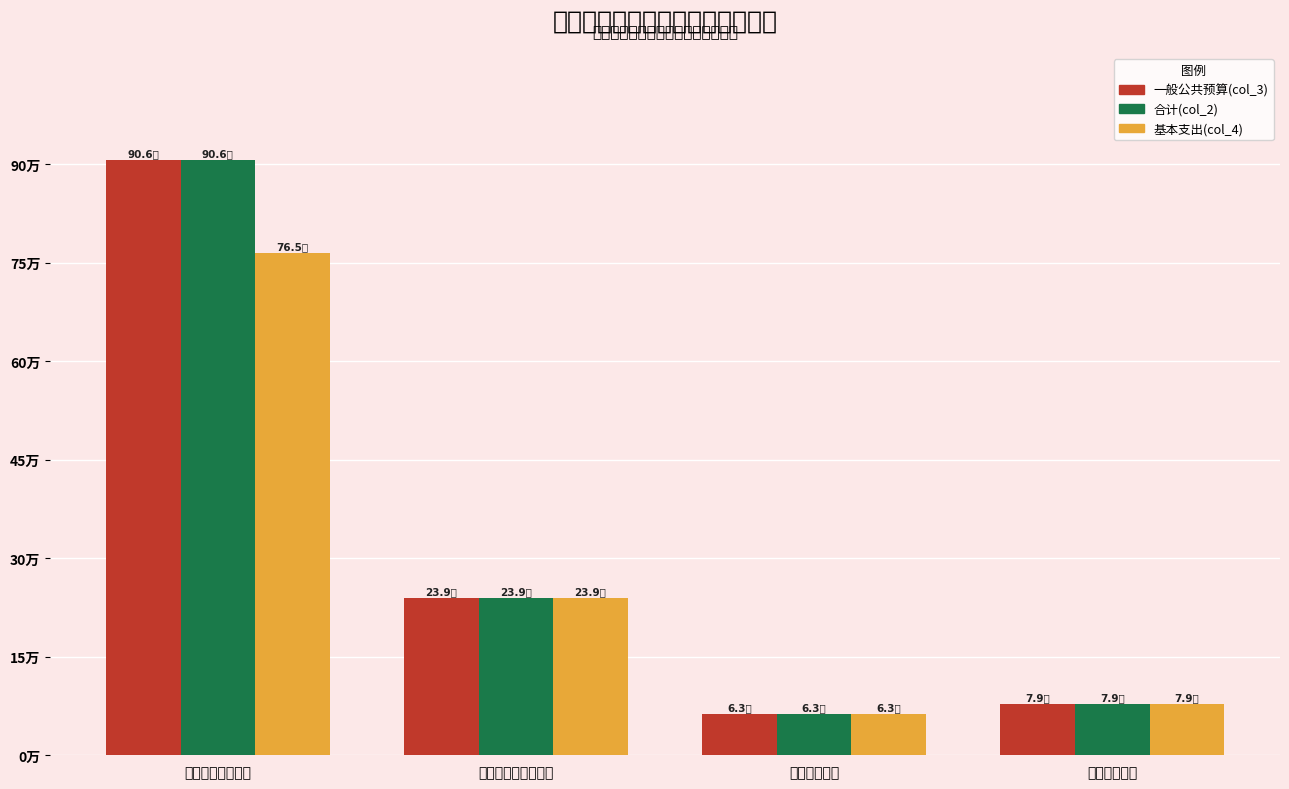

Is the value of 基本支出(col_4) at 社会保障和就业支出 greater than the value of 合计(col_2) at 卫生健康支出?

Yes